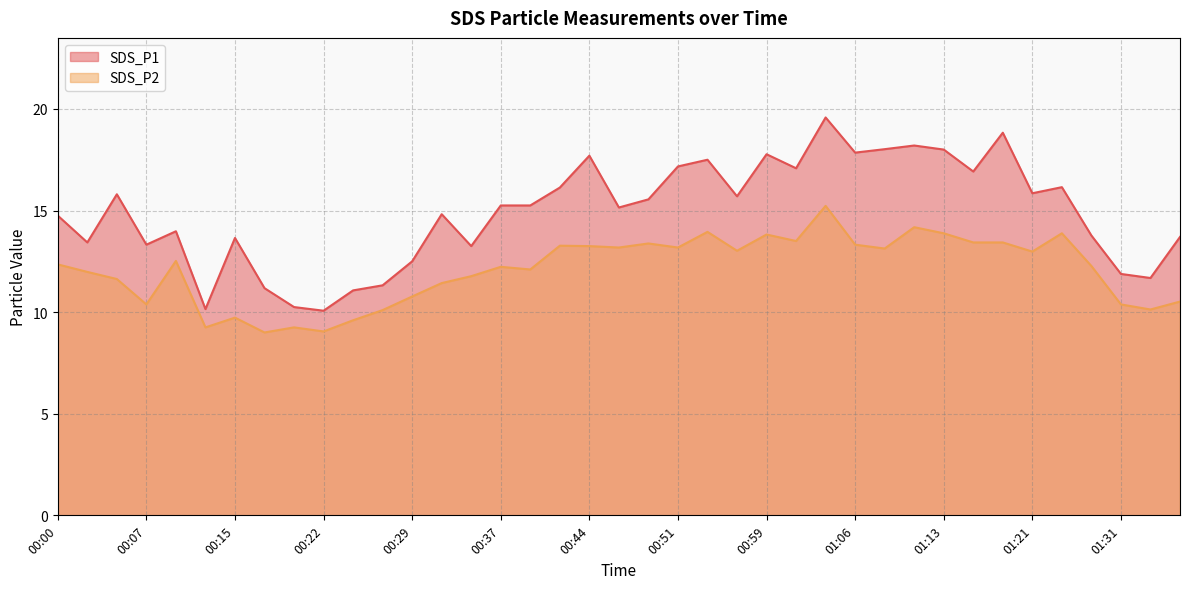

What value does the SDS_P2 series have at 00:12?

9.2